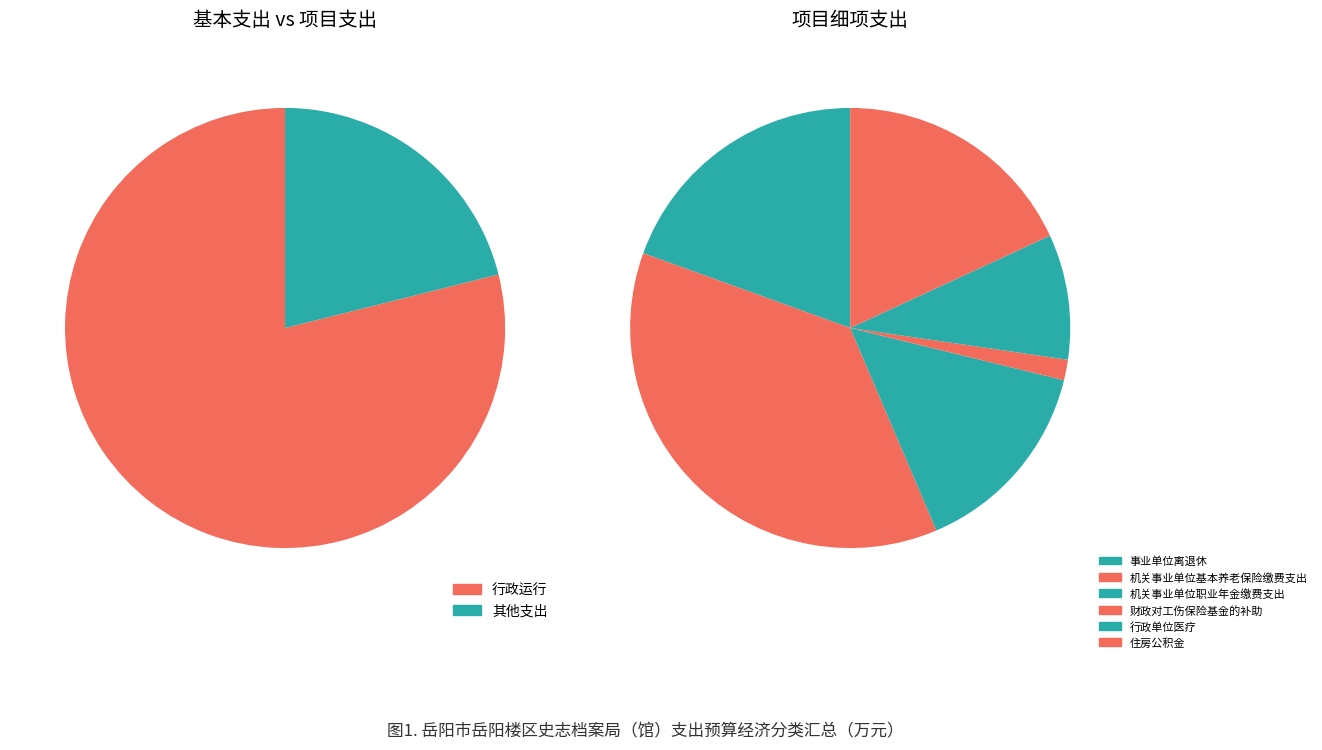

What is the change in value from 行政运行 to 机关事业单位职业年金缴费支出?

-136.0